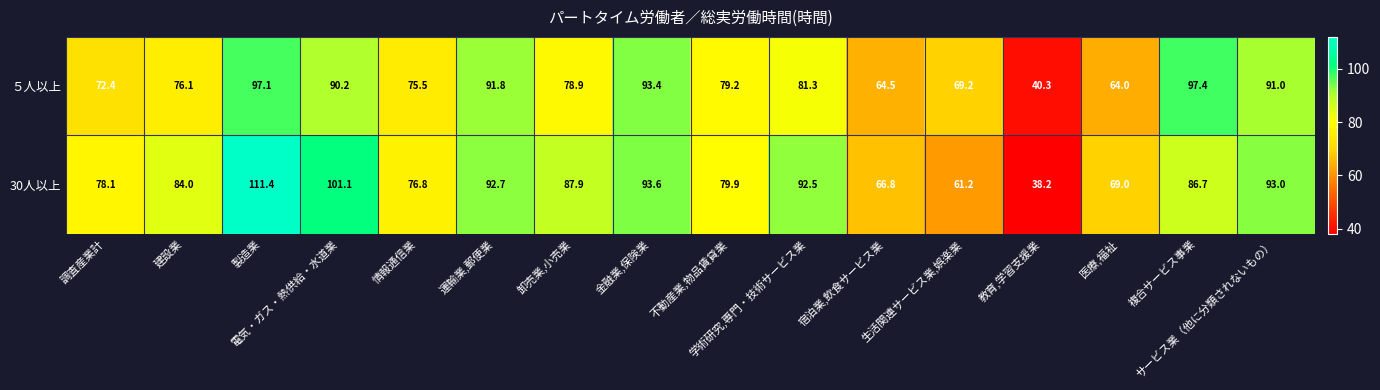

Rank the series by their maximum value, from highest to lowest.

30人以上, ５人以上